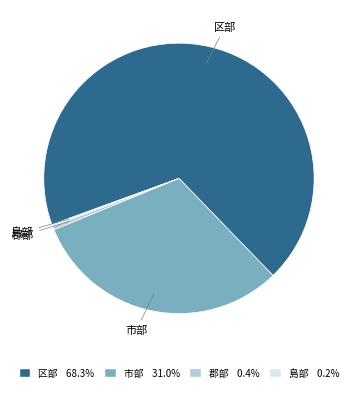

What is the majority slice?

区部